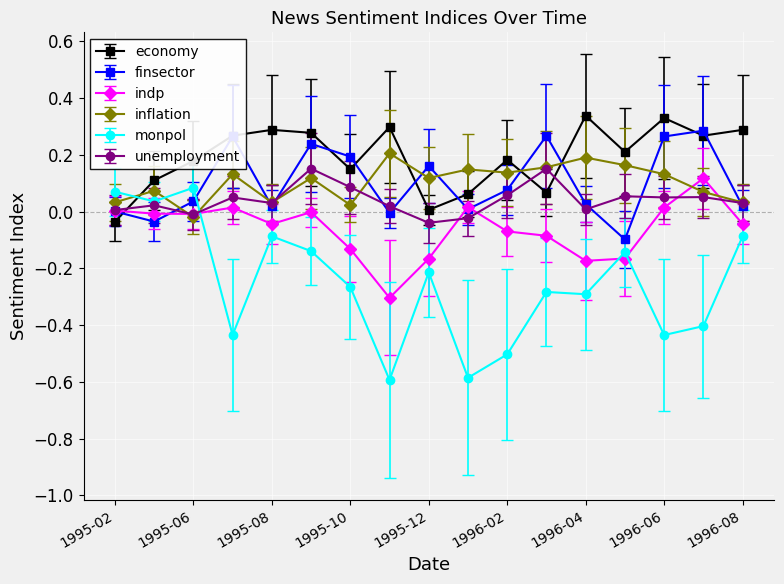

How many interior local peaks does the finsector series have?

5